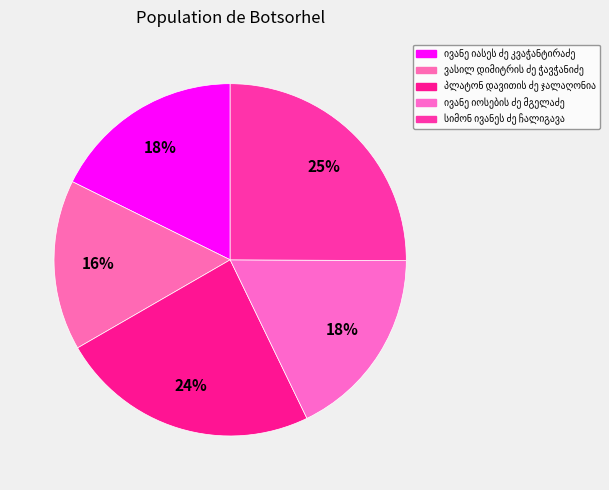

Do ივანე იასეს ძე კვაჭანტირაძე and ივანე იოსების ძე მგელაძე together represent more than half of the pie?

No